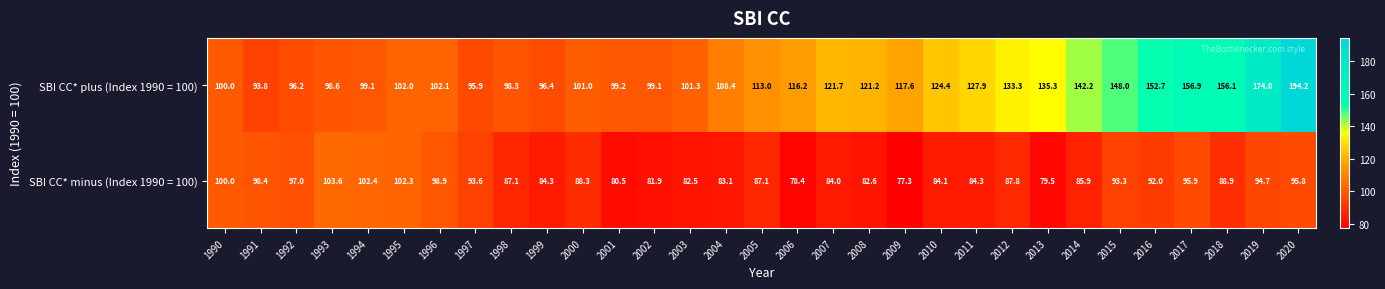

True or false: SBI CC* minus (Index 1990 = 100) has a value of 153.0 at 2017.

False